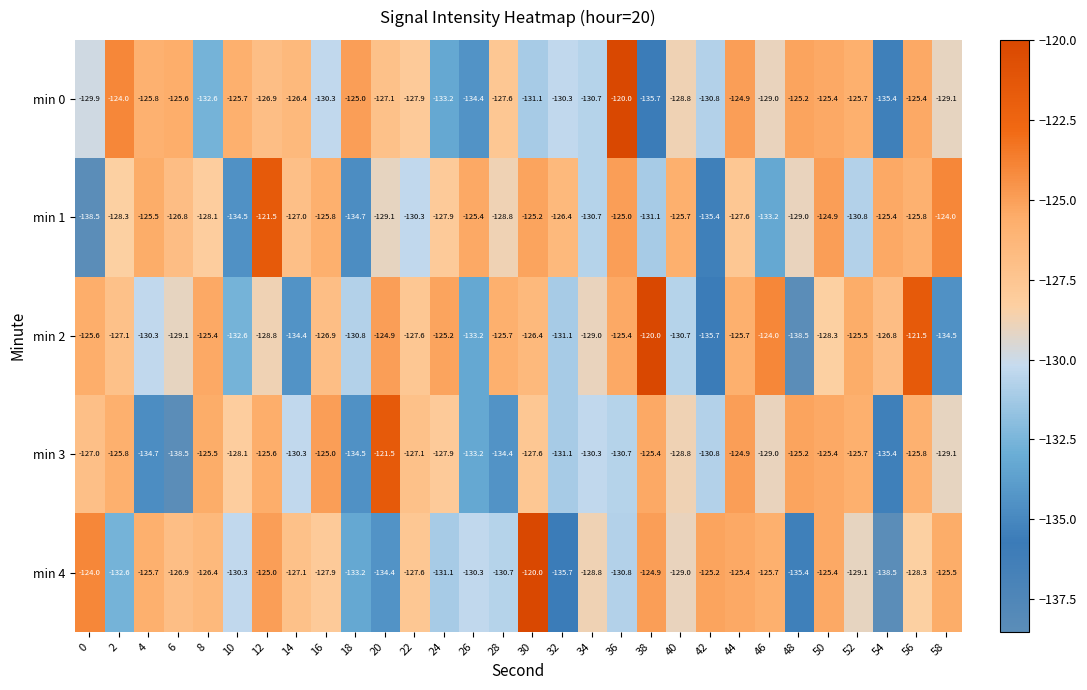

Which category has the highest value in the min 4 series?

30